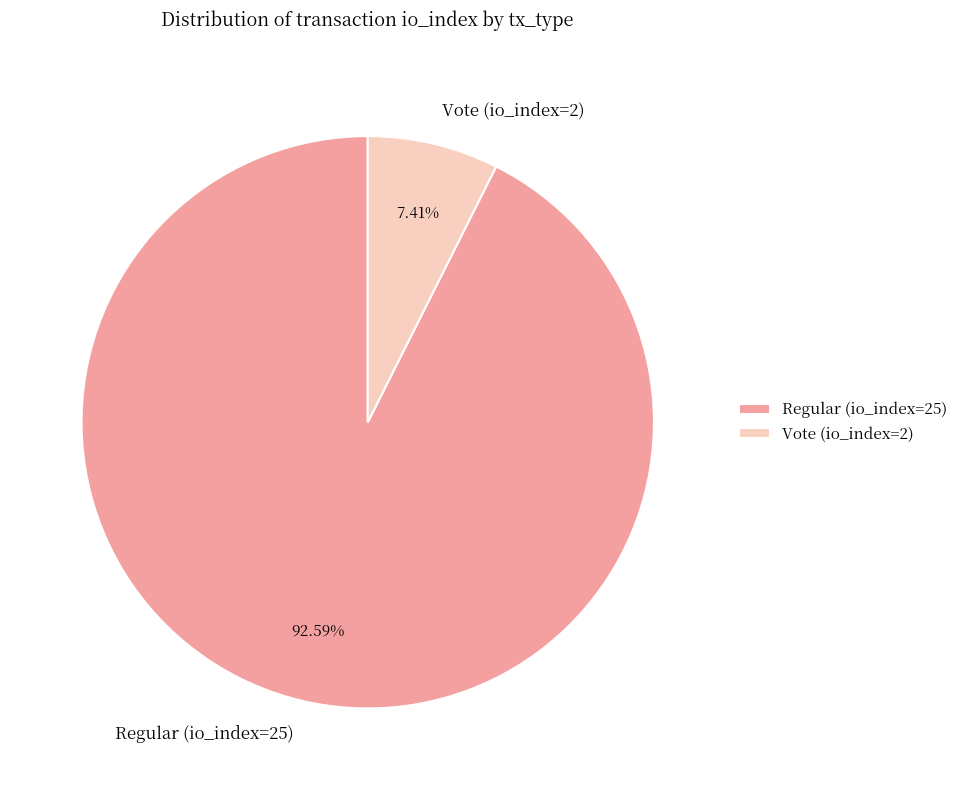

What percentage is the Regular (io_index=25) slice, to the nearest percent?

93%